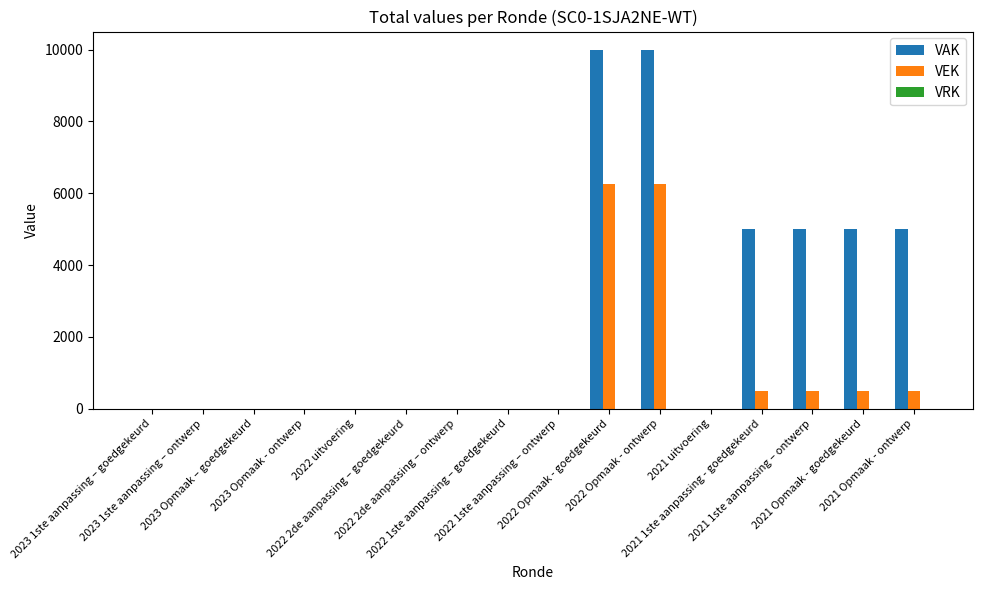

Which series has the largest total across all categories?

VAK